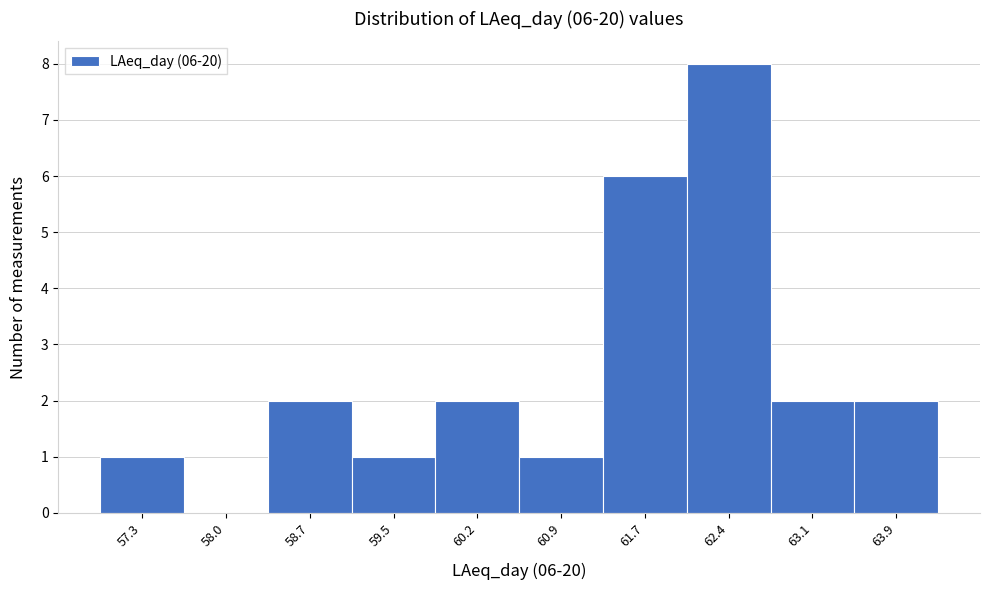

Reading left to right, list all the values displayed in this chart.

57.3=1	58.0=0	58.7=2	59.5=1	60.2=2	60.9=1	61.7=6	62.4=8	63.1=2	63.9=2